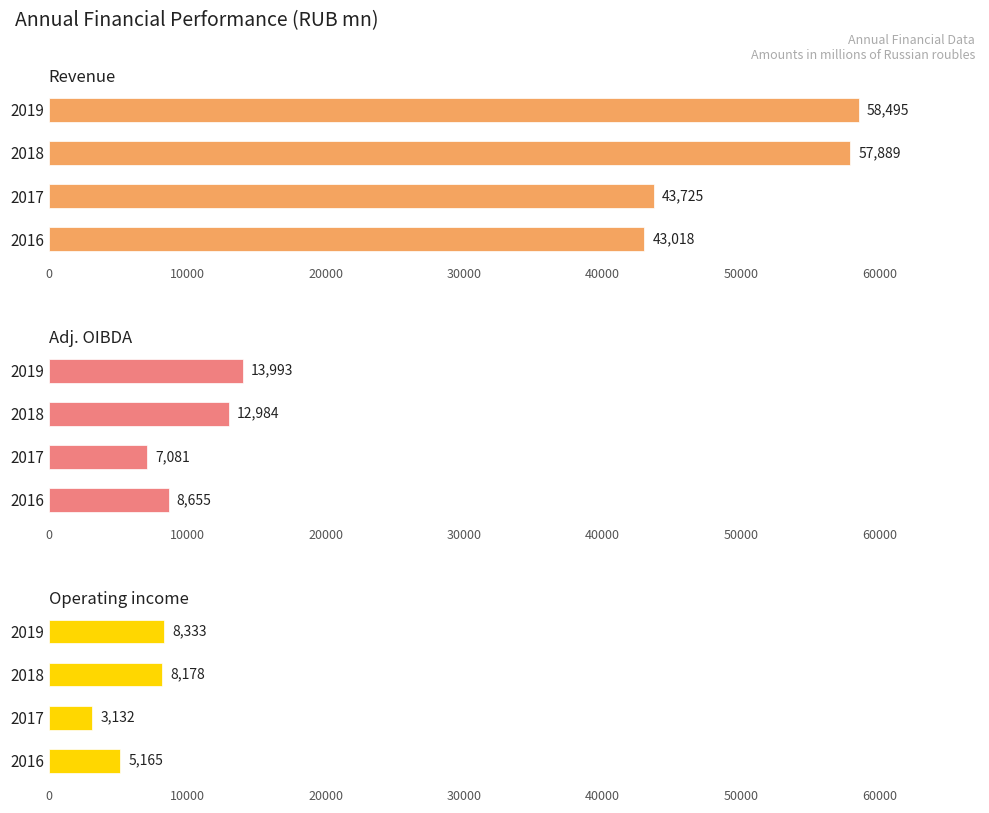

How many bars are there in each group?

3